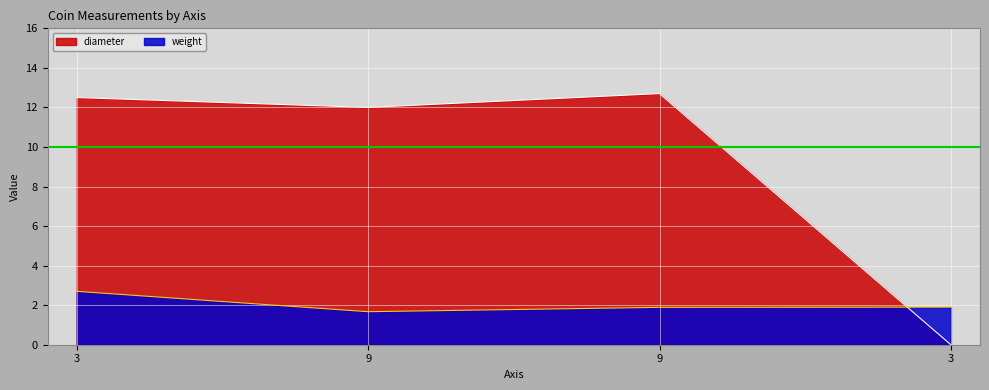

Reading left to right, list all the values displayed in this chart.

weight: 2.7	1.7	1.9	1.9
diameter: 12.5	12.0	12.7	0.0